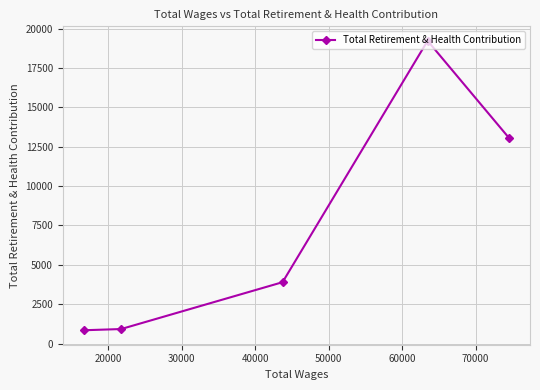

What is the sum of all values?

37975